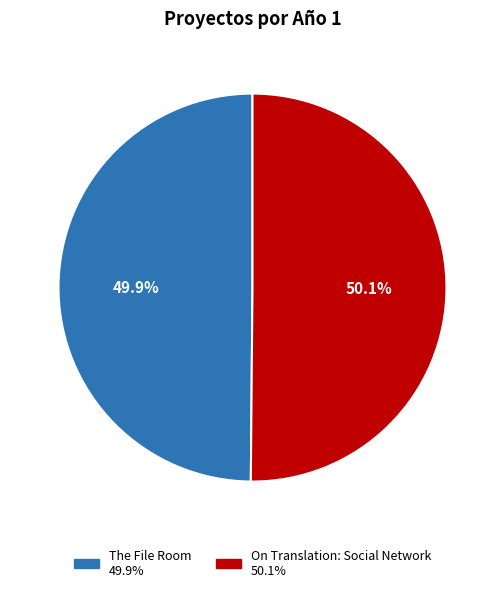

How many slices are in this pie chart?

2